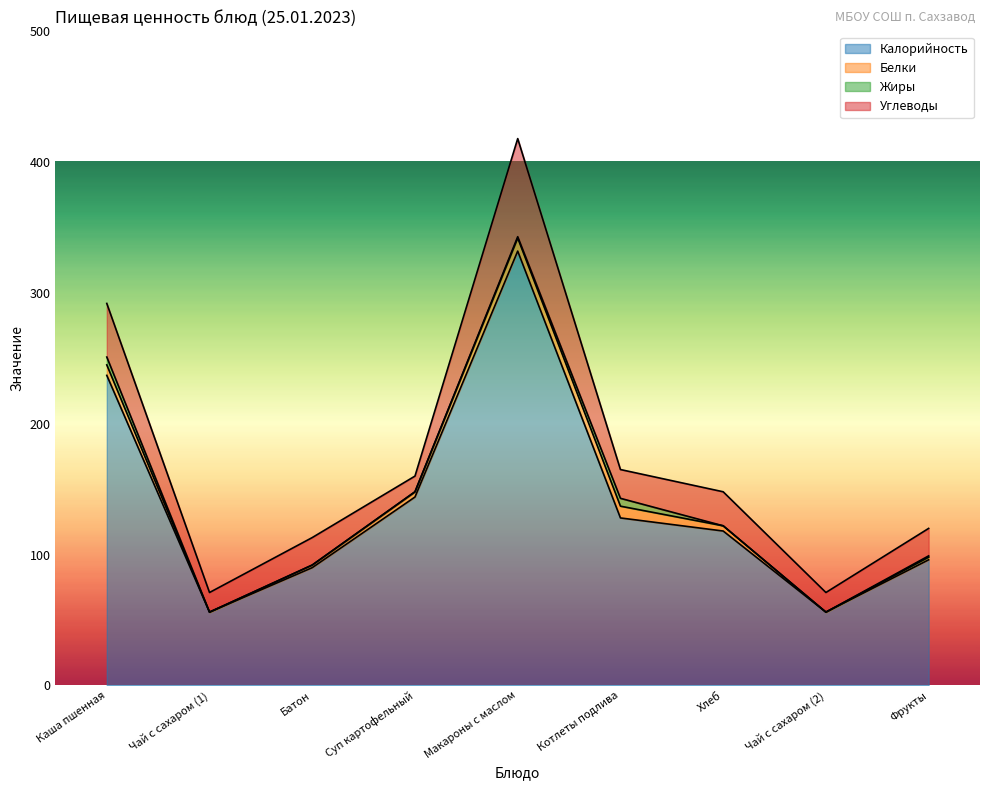

True or false: Белки and Калорийность intersect in this chart.

False